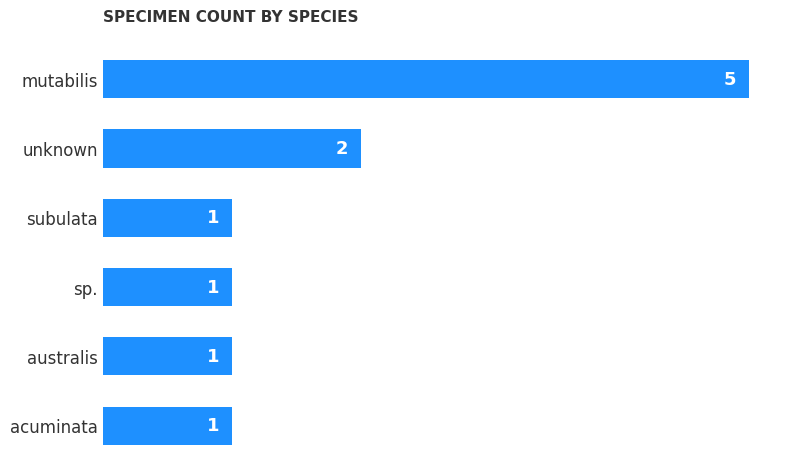

Is it true that the value at mutabilis is 3?

False